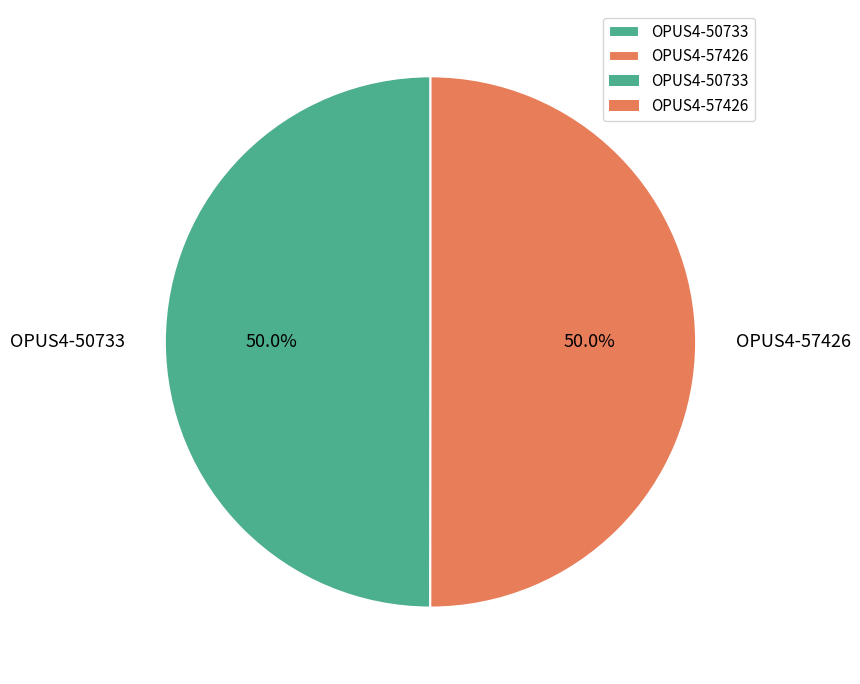

How many segments does this pie chart have?

2